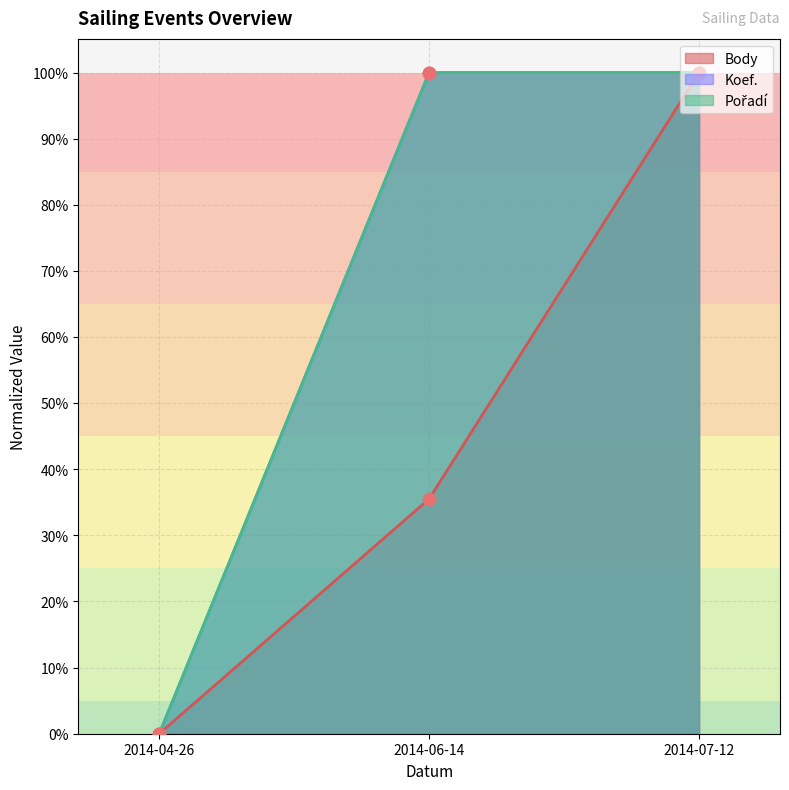

What are all the series names shown in the legend?

Body, Koef., Pořadí